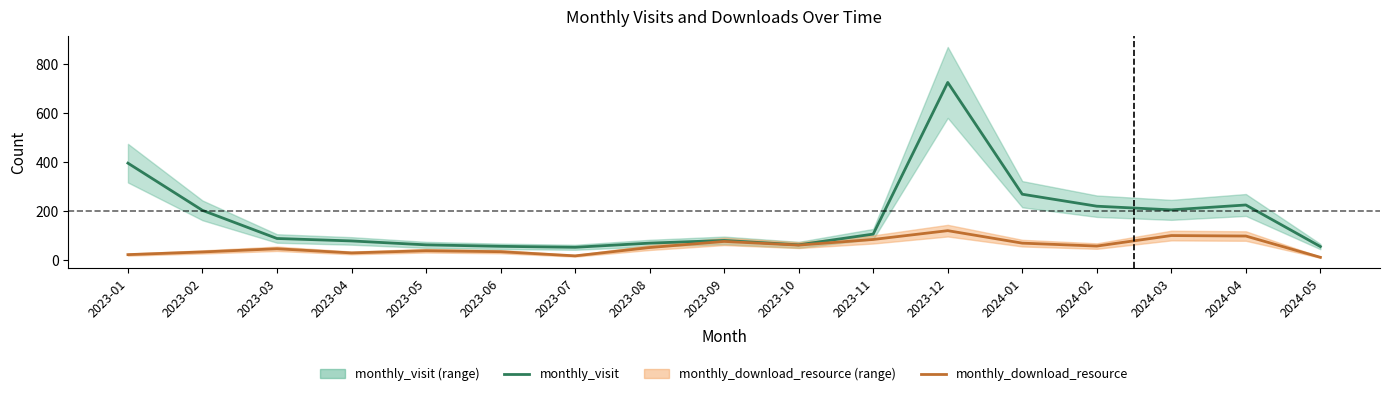

Rank the series at 2024-03 from highest to lowest value.

monthly_visit, monthly_download_resource